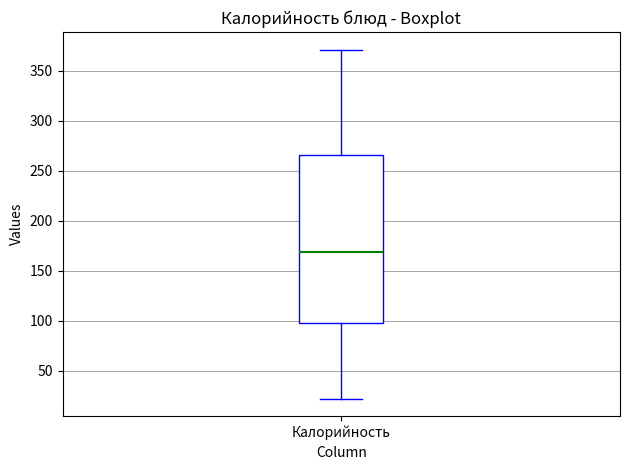

Where is the upper edge of the box for Калорийность on the y-axis? The values are not printed on the chart, so give them approximately, as read against the axis.

265